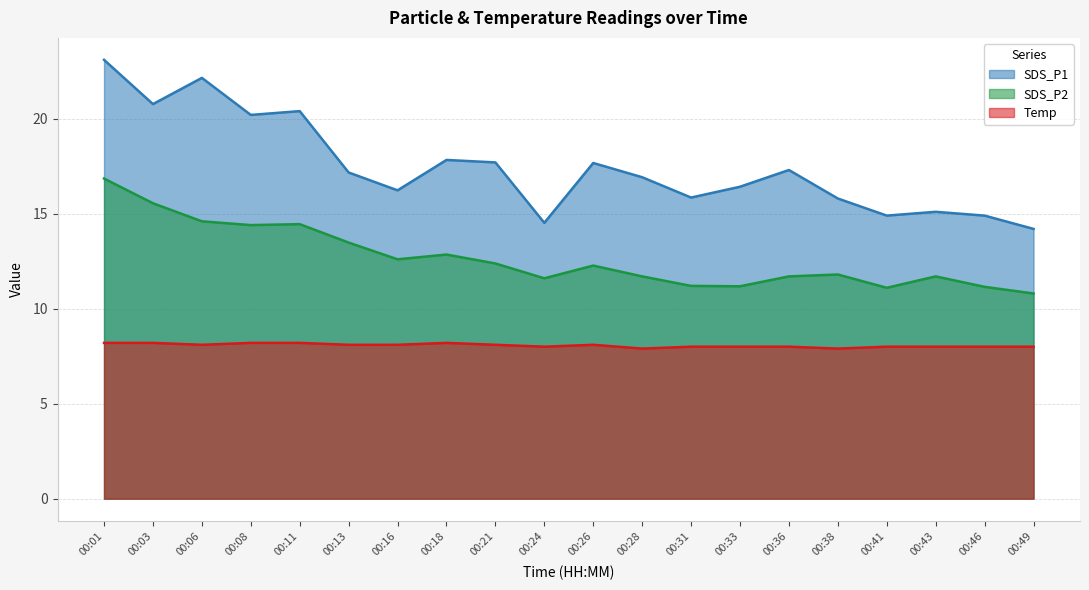

Where is Temp nearest to the value 8?

00:24